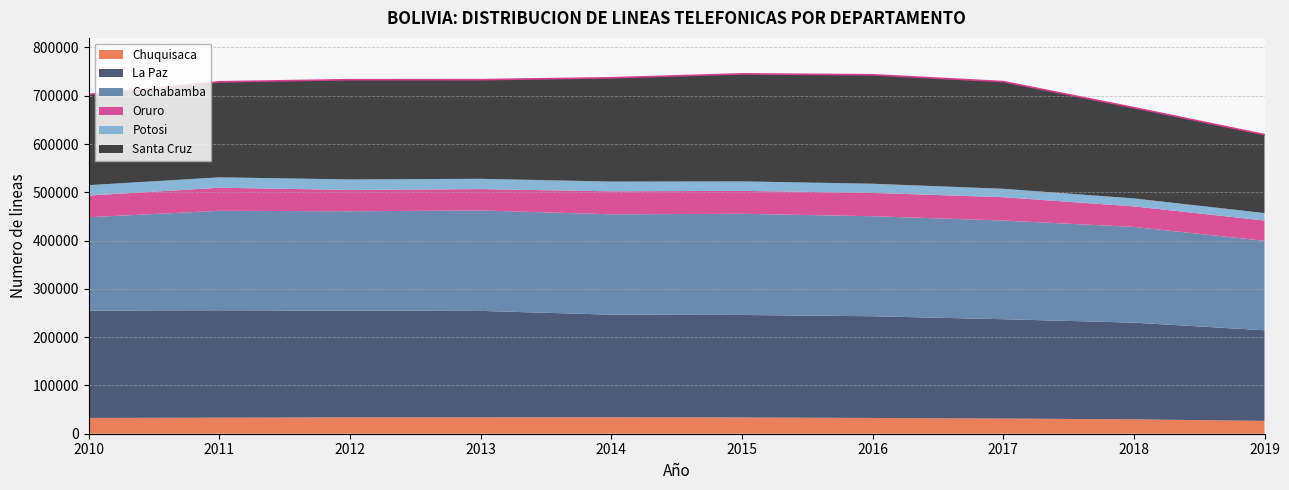

True or false: Chuquisaca and Cochabamba intersect in this chart.

False